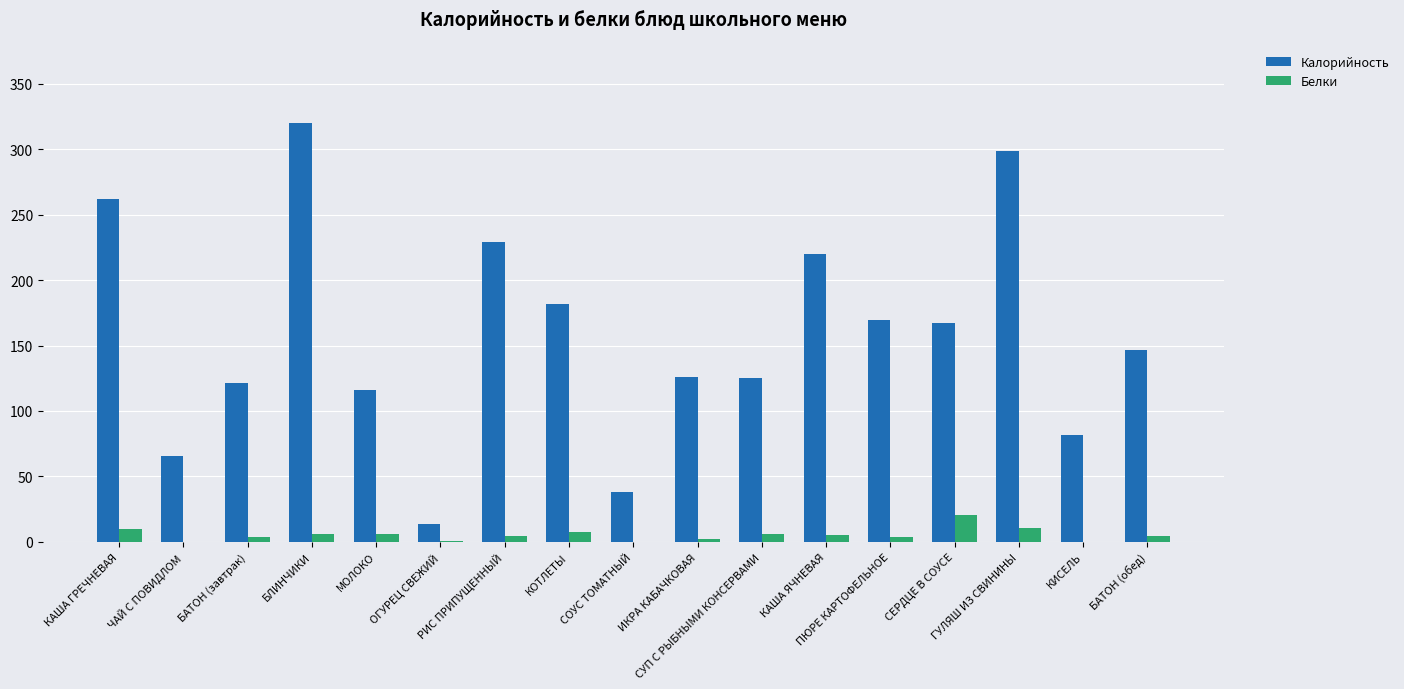

Which series changed the most between СОУС ТОМАТНЫЙ and ГУЛЯШ ИЗ СВИНИНЫ?

Калорийность